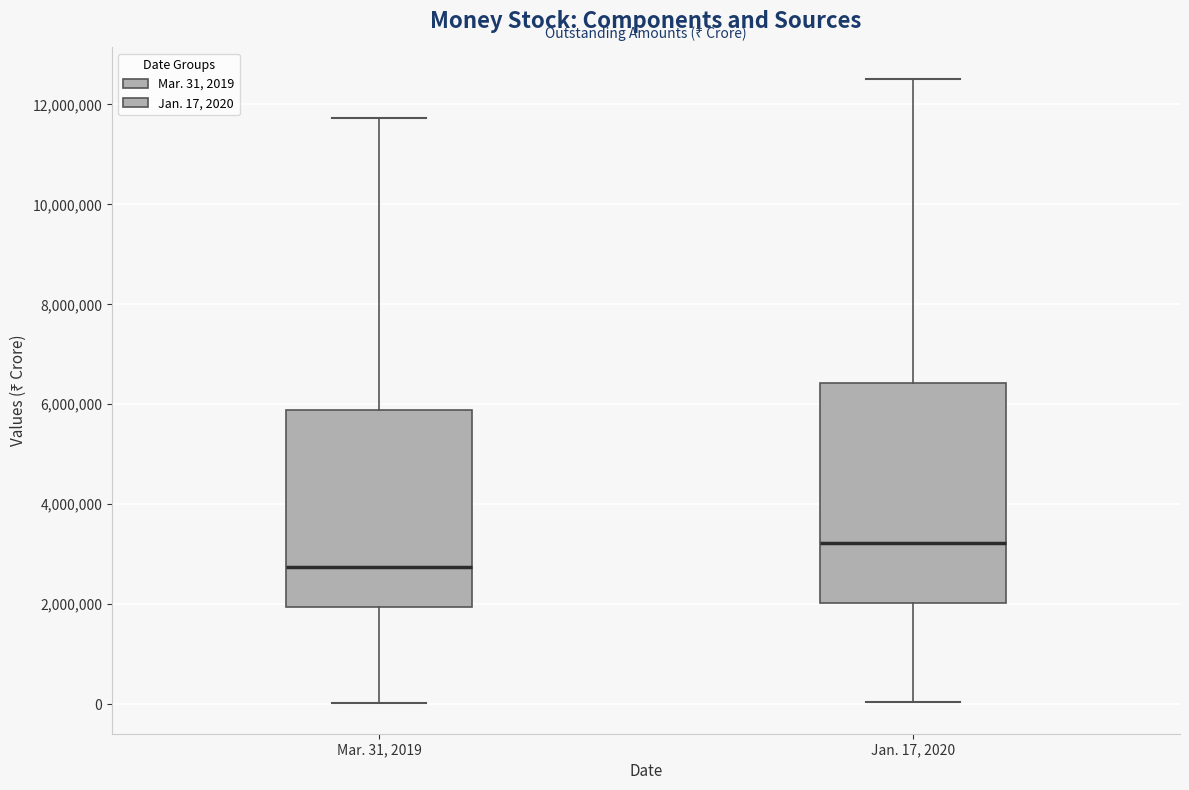

Reading left to right, read every box against the y-axis: the position of its median line, the range the box covers, and the ends of its whiskers. The values are not printed on the chart, so give them approximately, as read against the axis.

Mar. 31, 2019: median 2800000, box 2000000 to 5800000, whiskers 0 to 11800000
Jan. 17, 2020: median 3200000, box 2000000 to 6400000, whiskers 0 to 12600000